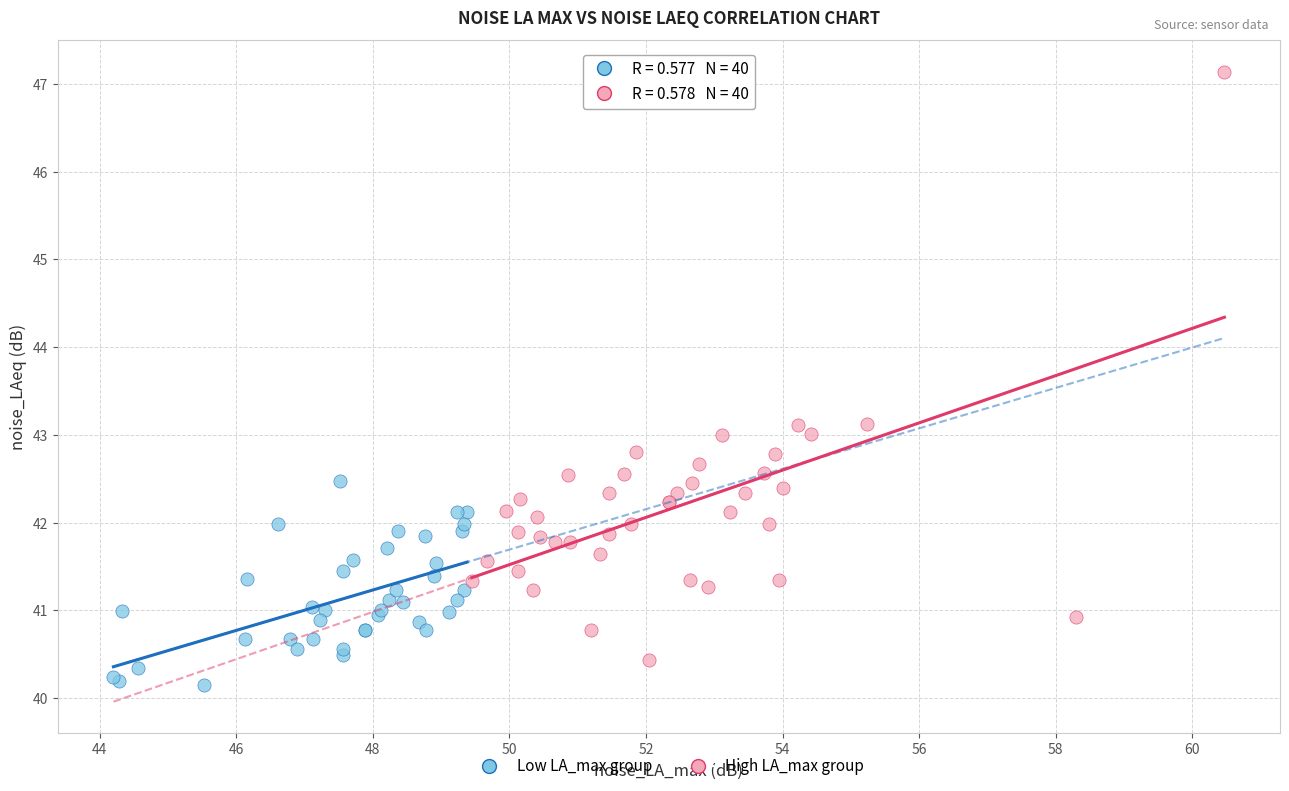

Which series contains the highest Y value?

High LA_max group